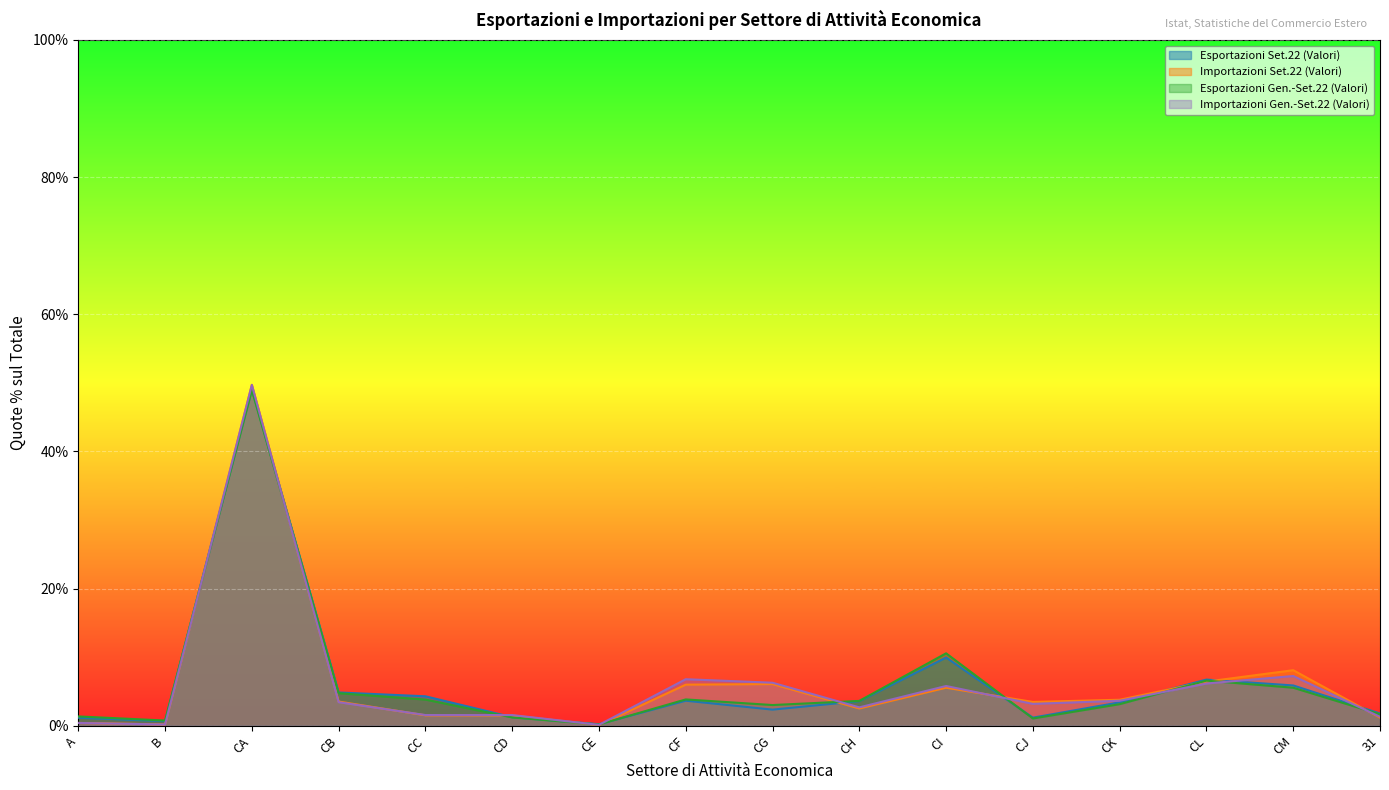

True or false: Importazioni Gen.-Set.22 (Valori) has a value of 2.7 at CH.

True